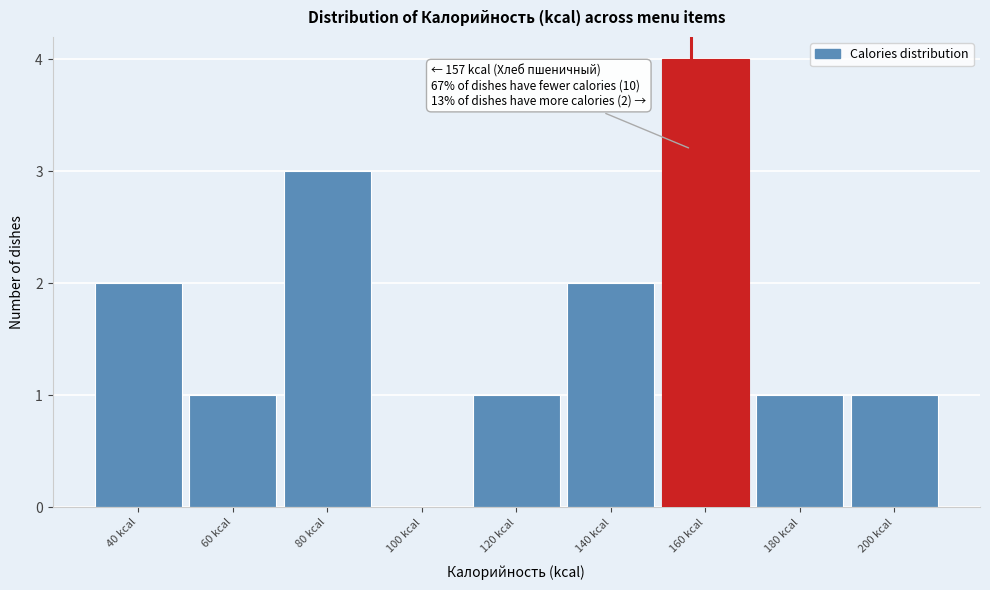

Which range on the x-axis has the tallest bar?

150 to 170